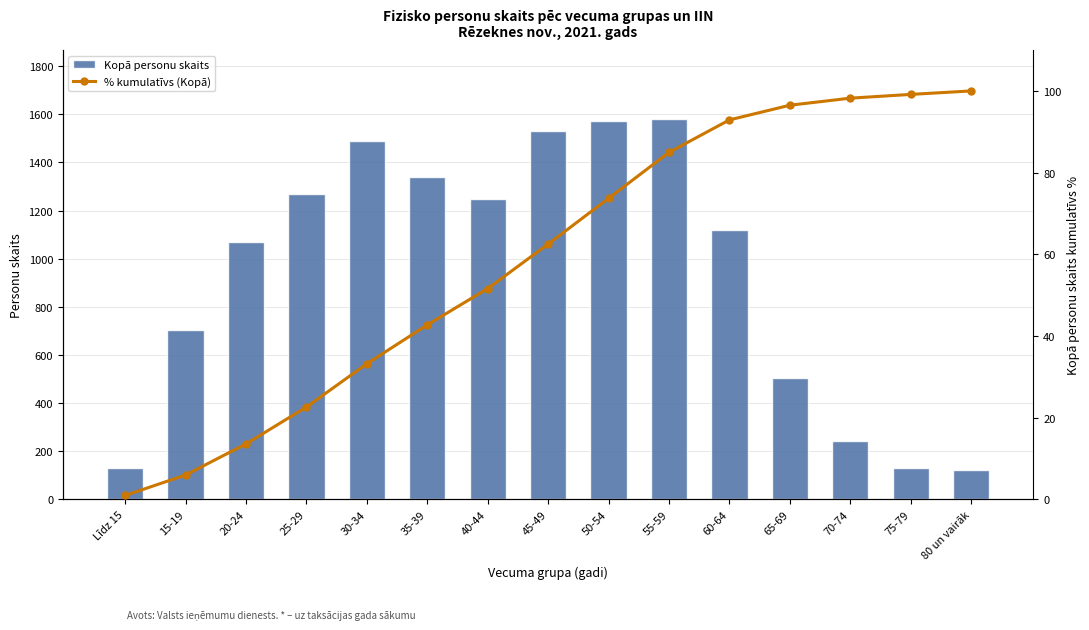

What is the label of the 4th bar from the left?

25-29